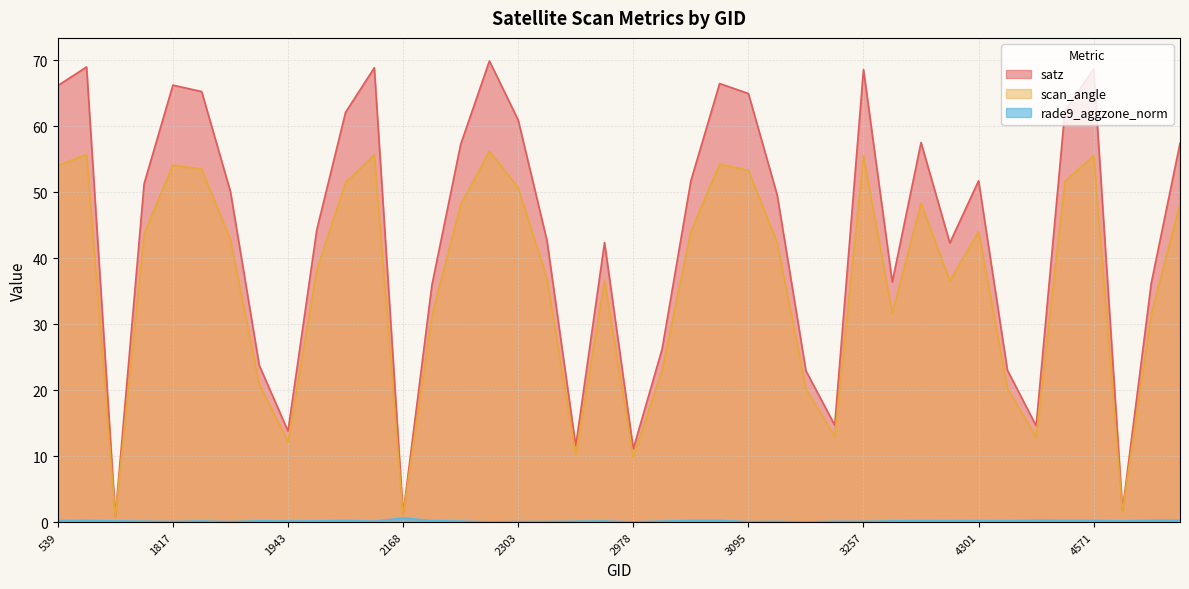

The value of satz at 2024 is 62.1. True or false?

True